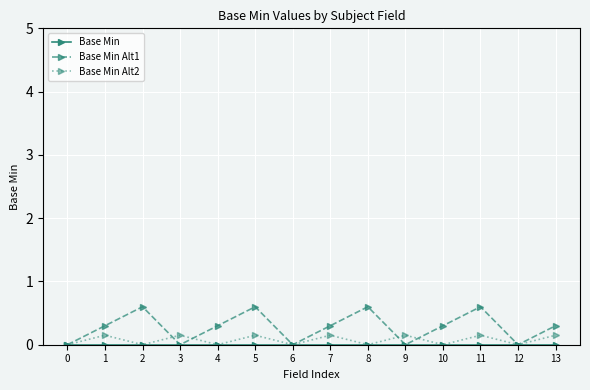

What is the greatest value displayed?

0.6